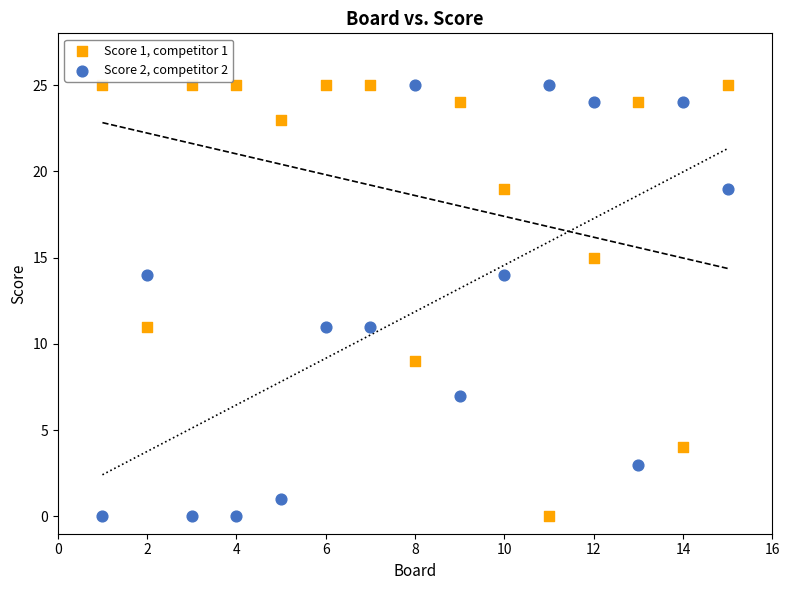

Across all data points, what is the range of Y values (max minus min)?

25